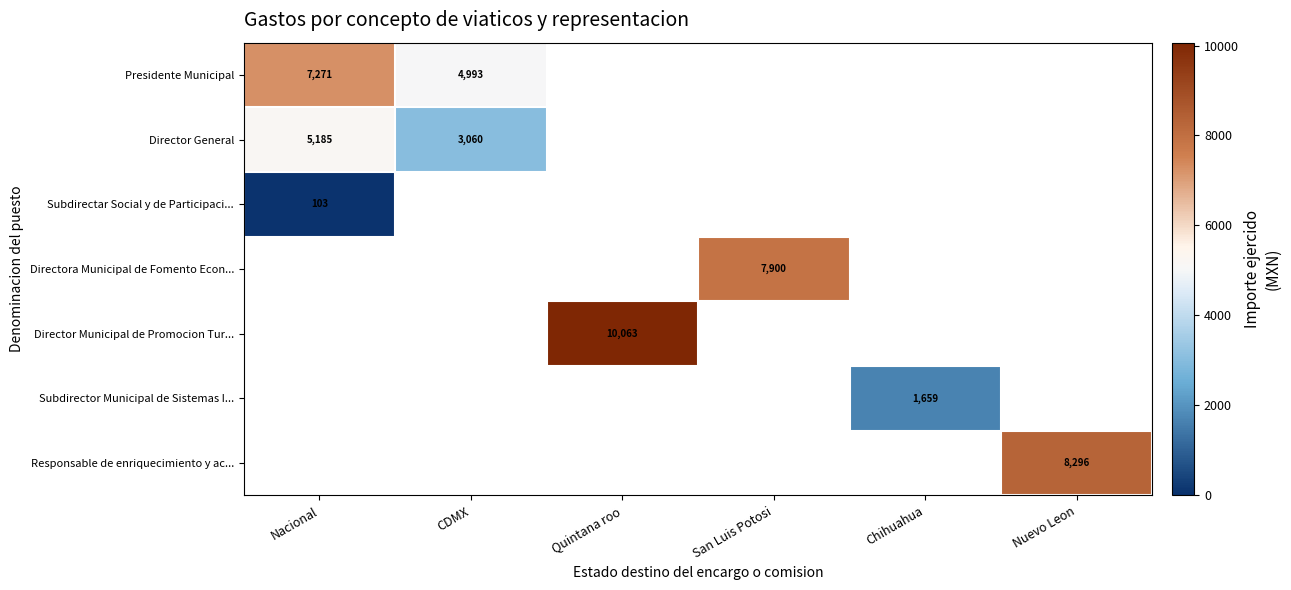

At which category does the chart reach its peak across all series?

Quintana roo